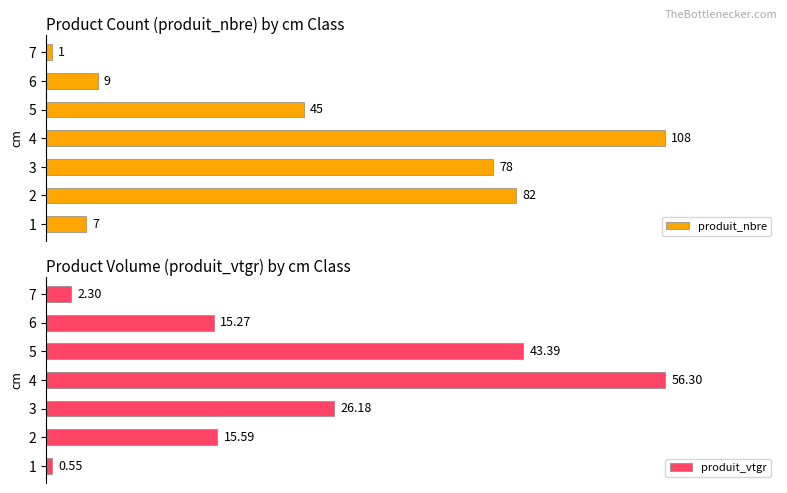

List the labels in order of produit_nbre value, largest first.

4, 2, 3, 5, 6, 1, 7